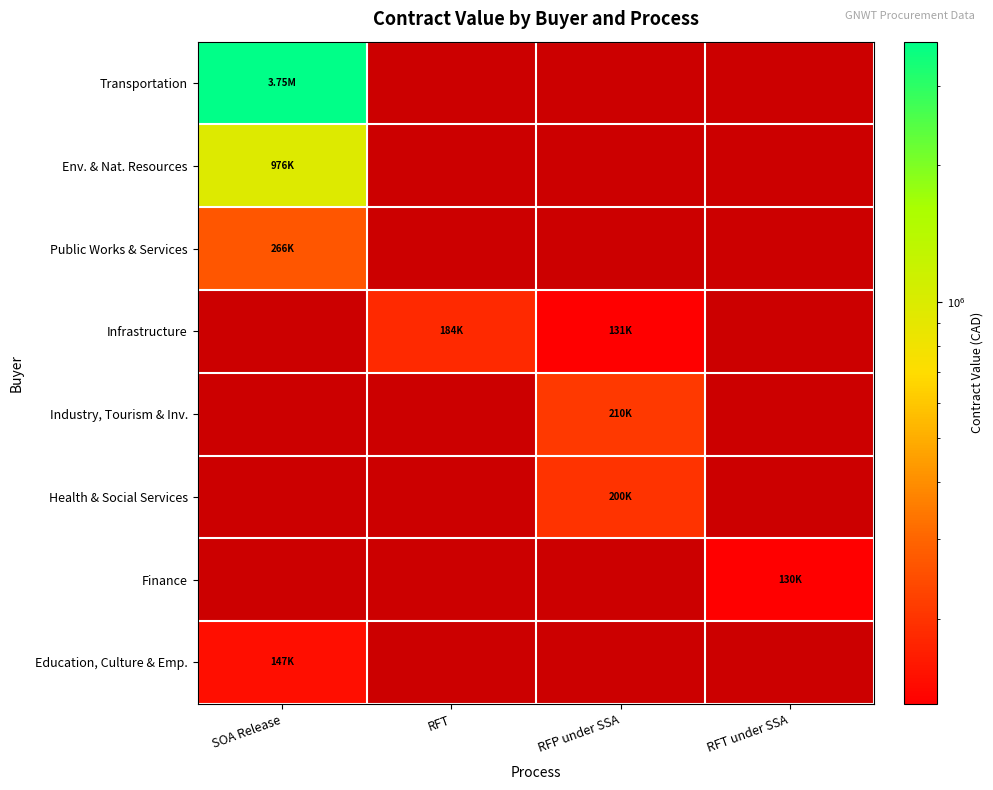

Which series has the widest spread of values?

Transportation